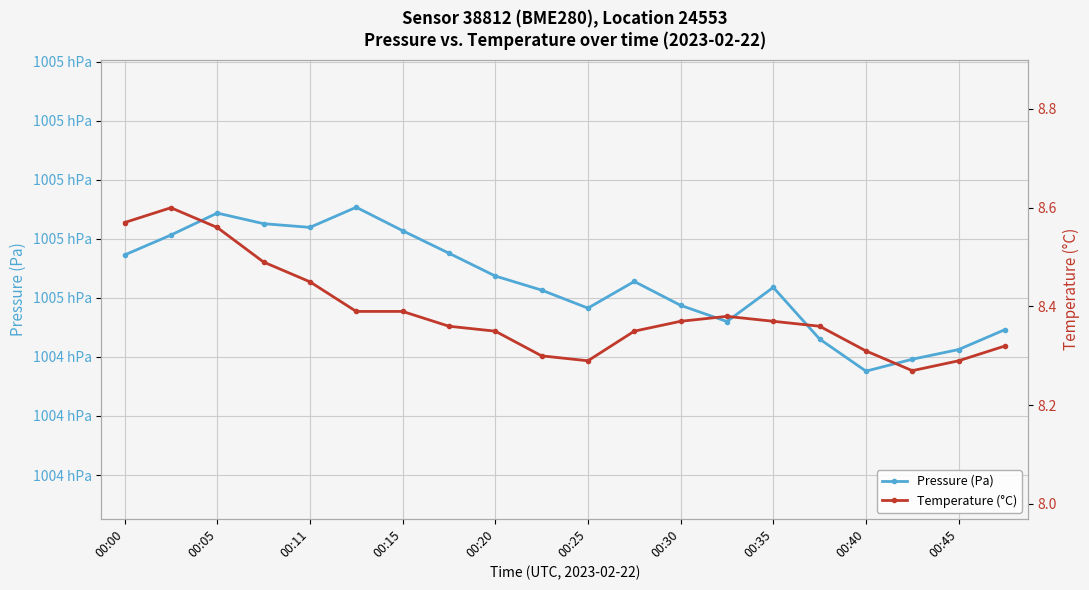

True or false: Pressure (Pa) and Temperature (°C) cross at least once.

False